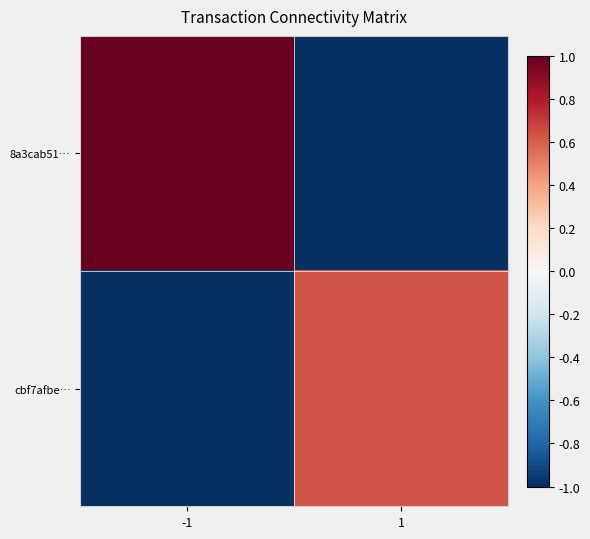

Between -1 and 1, which is larger?

-1